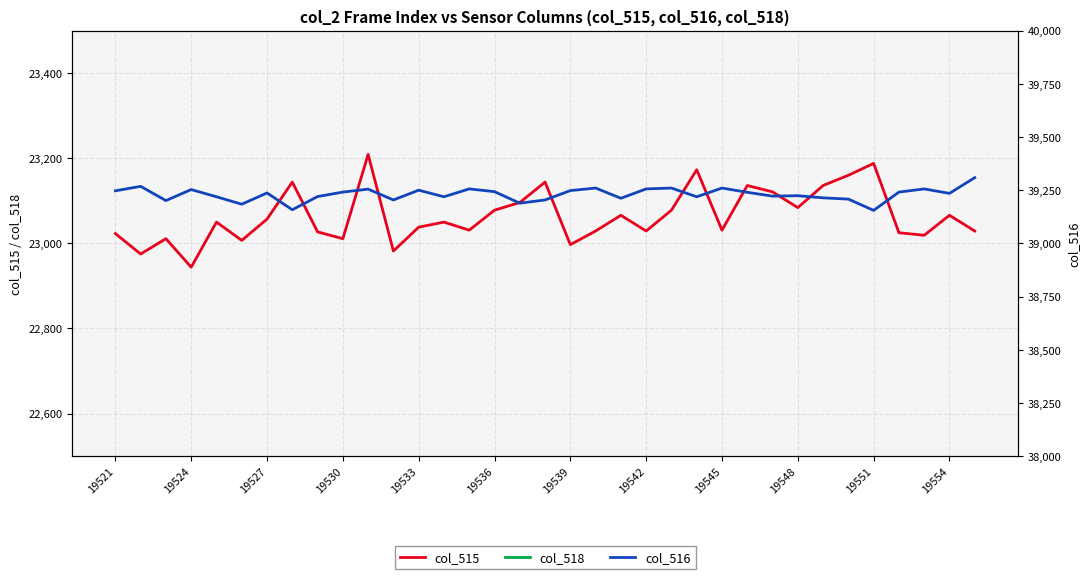

What is the maximum value for col_515?

23209